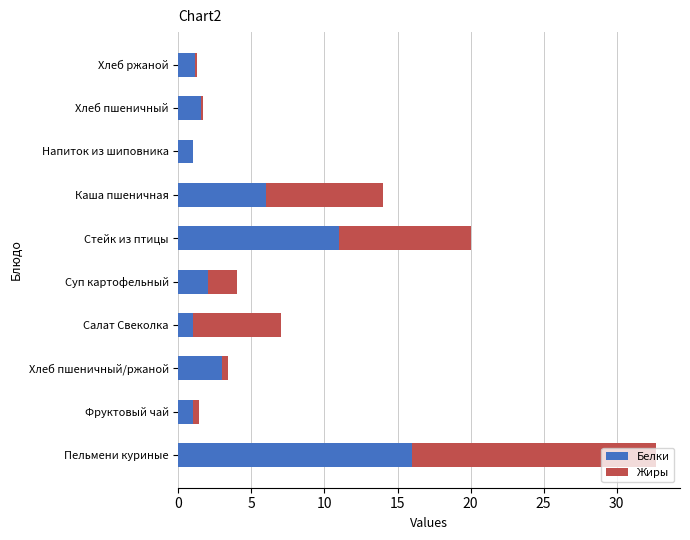

At which category is the sum across all series the highest?

Пельмени куриные